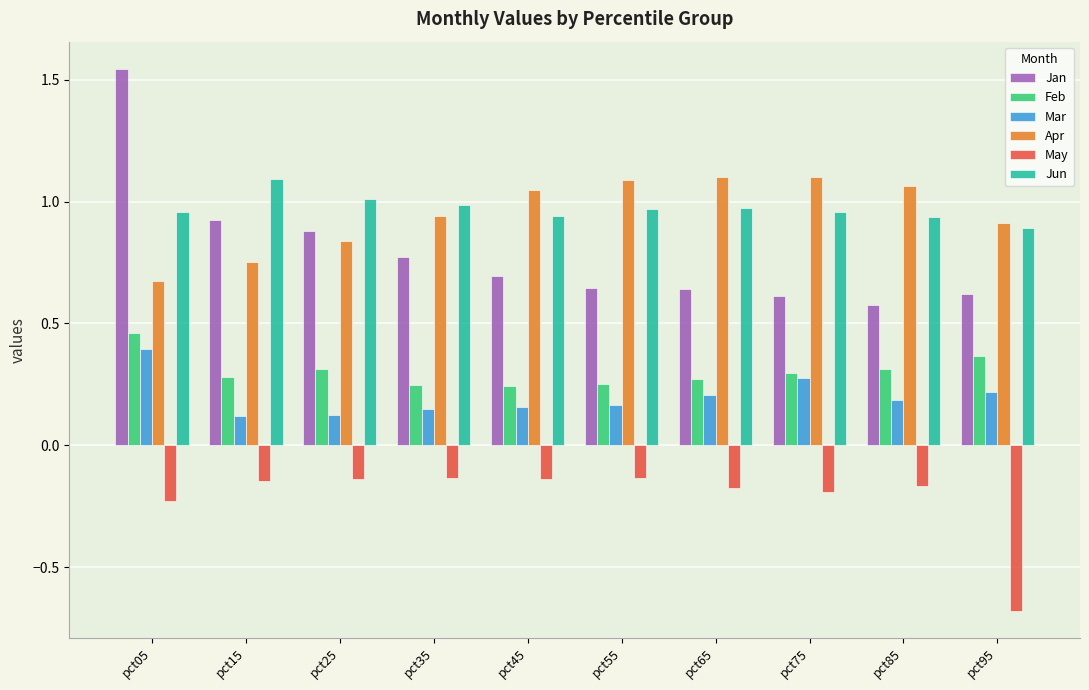

At which label is Jan closest to 1?

pct15